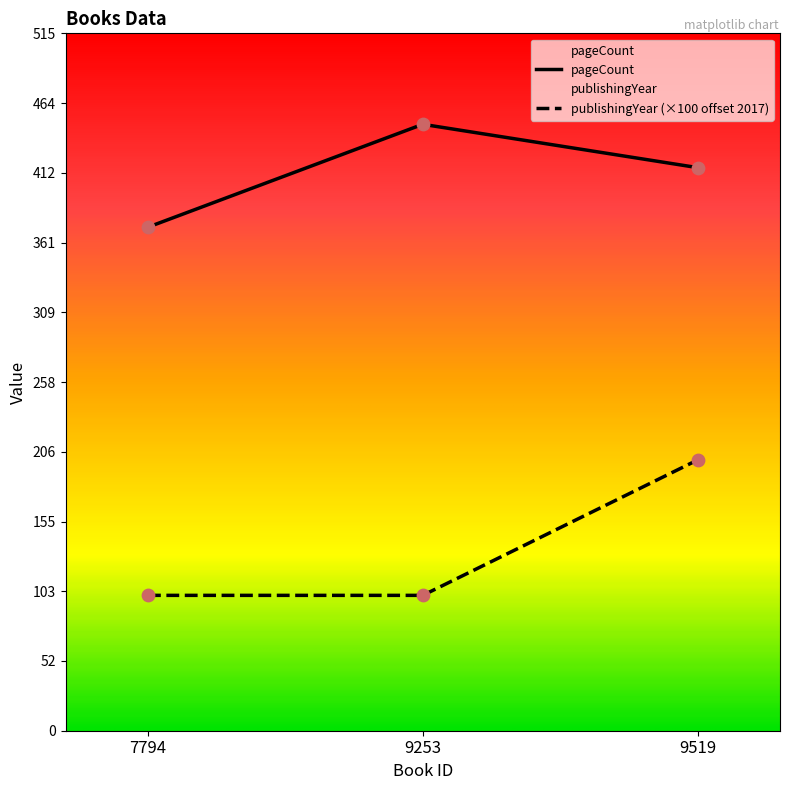

At how many categories does at least one series exceed 218?

3